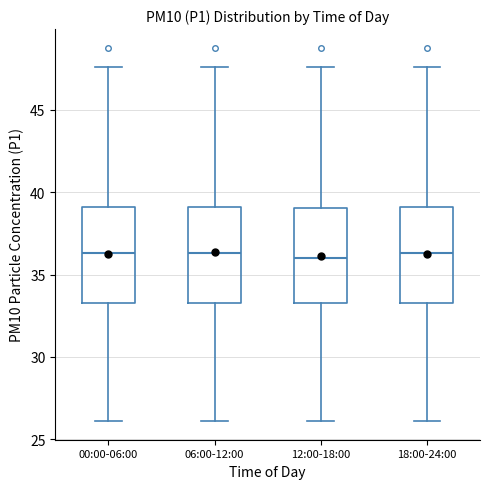

Where does the upper whisker of the box for 00:00-06:00 end on the y-axis? The values are not printed on the chart, so give them approximately, as read against the axis.

47.5